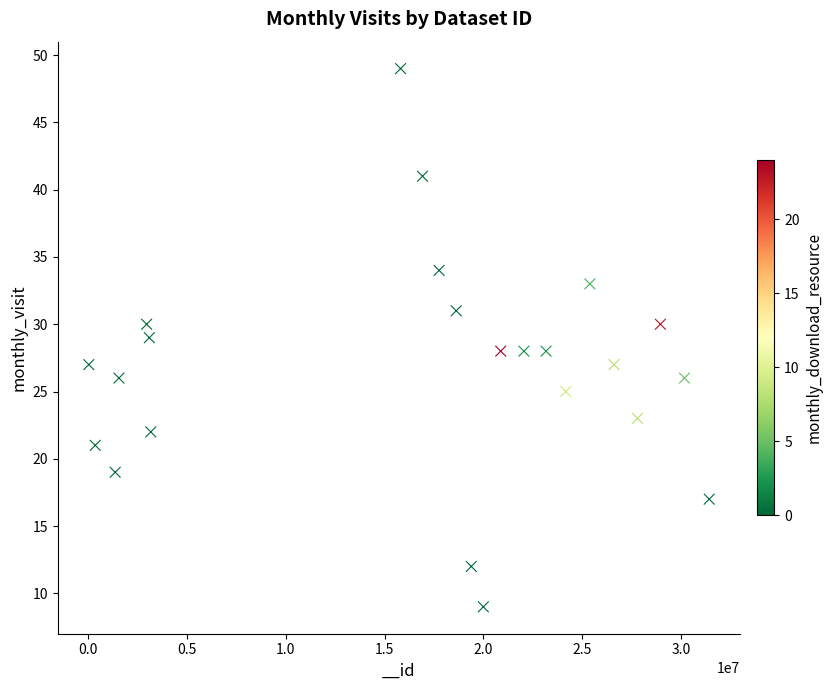

What is the range of Y values (max minus min)?

40